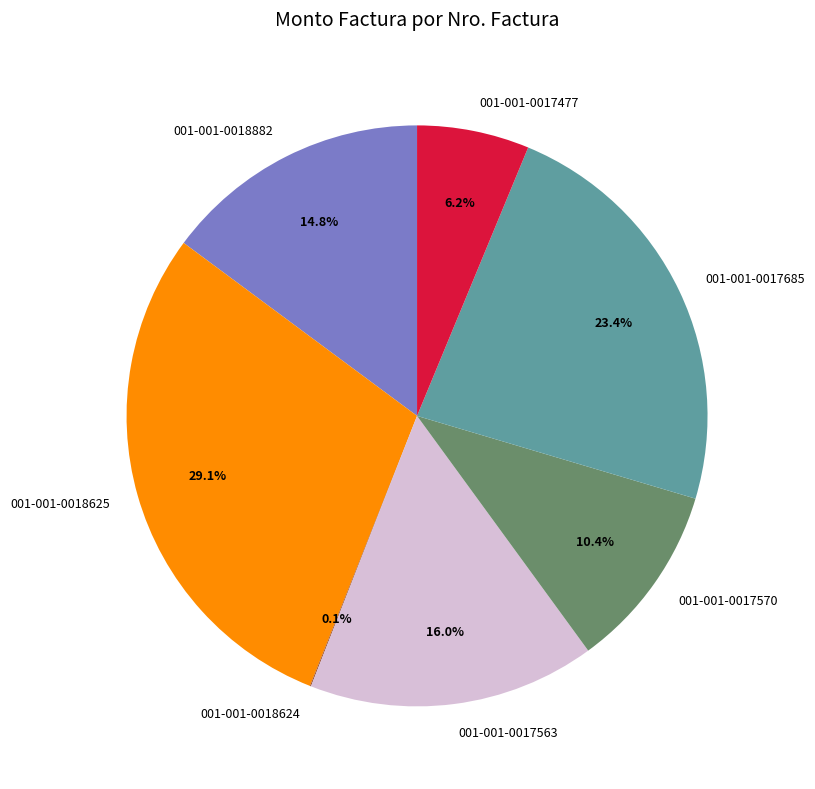

What is the largest slice in the pie chart?

001-001-0018625